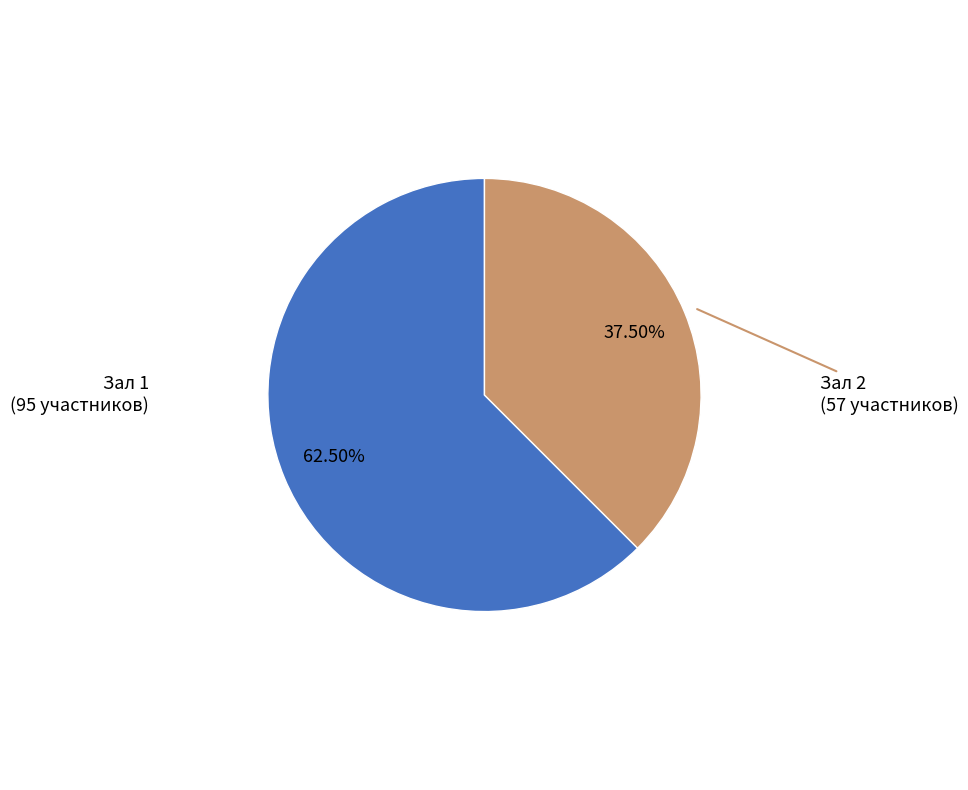

Does any single category account for the majority?

Yes